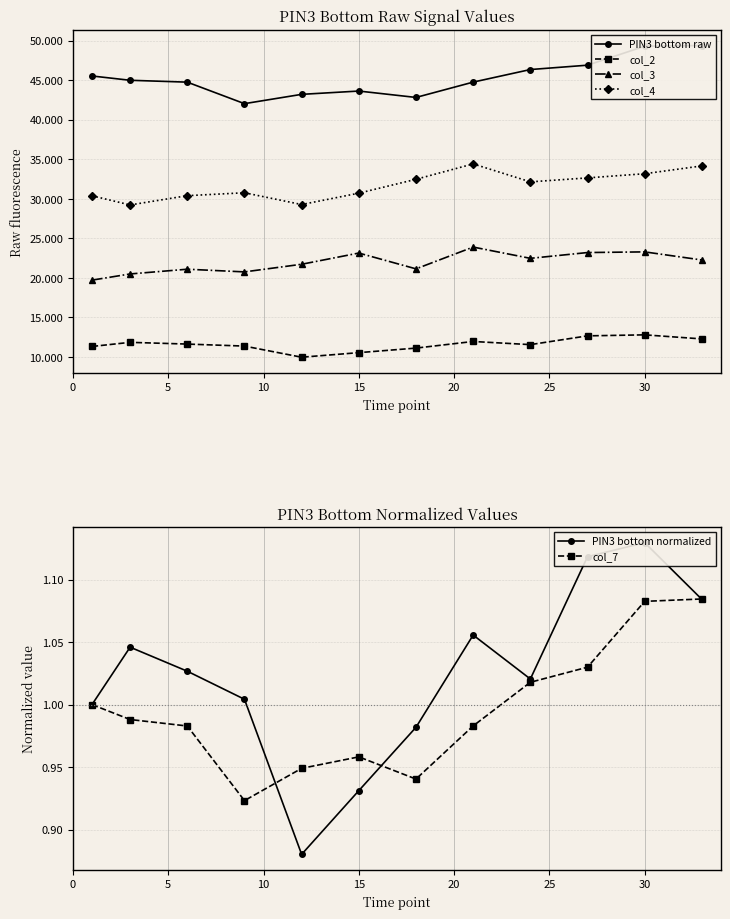

In PIN3 bottom normalized, how many points are higher than both neighbors (excluding endpoints)?

3